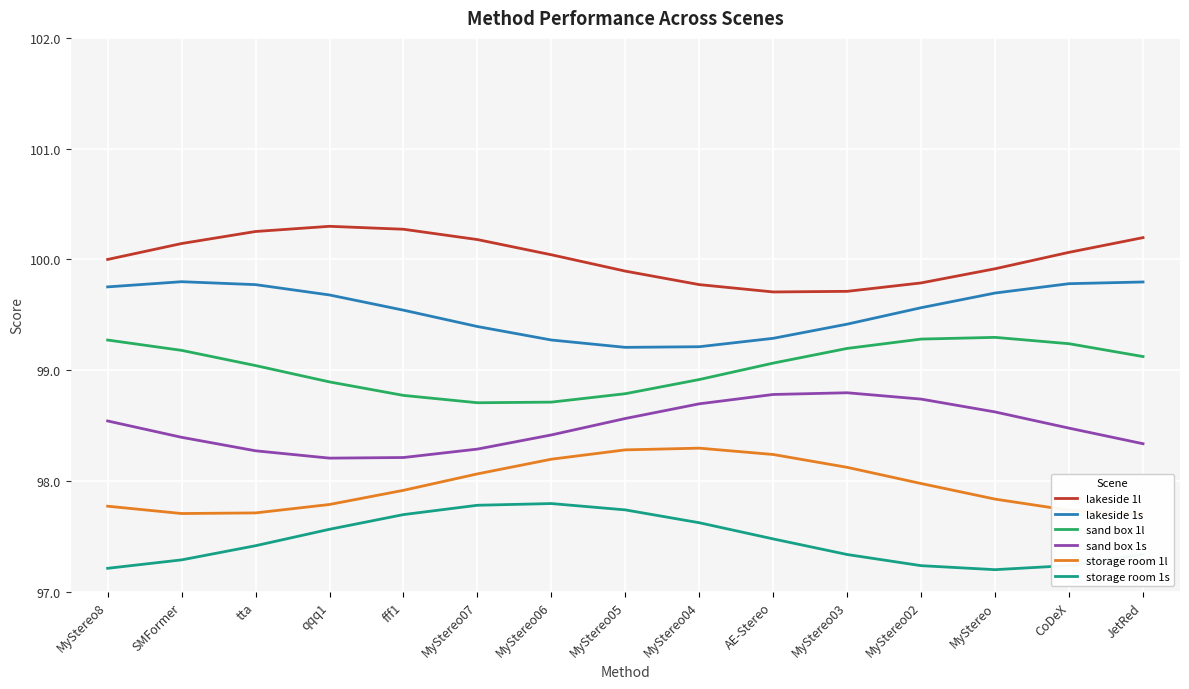

What is the difference between the maximum and second lowest values in the sand box 1s series?

0.6